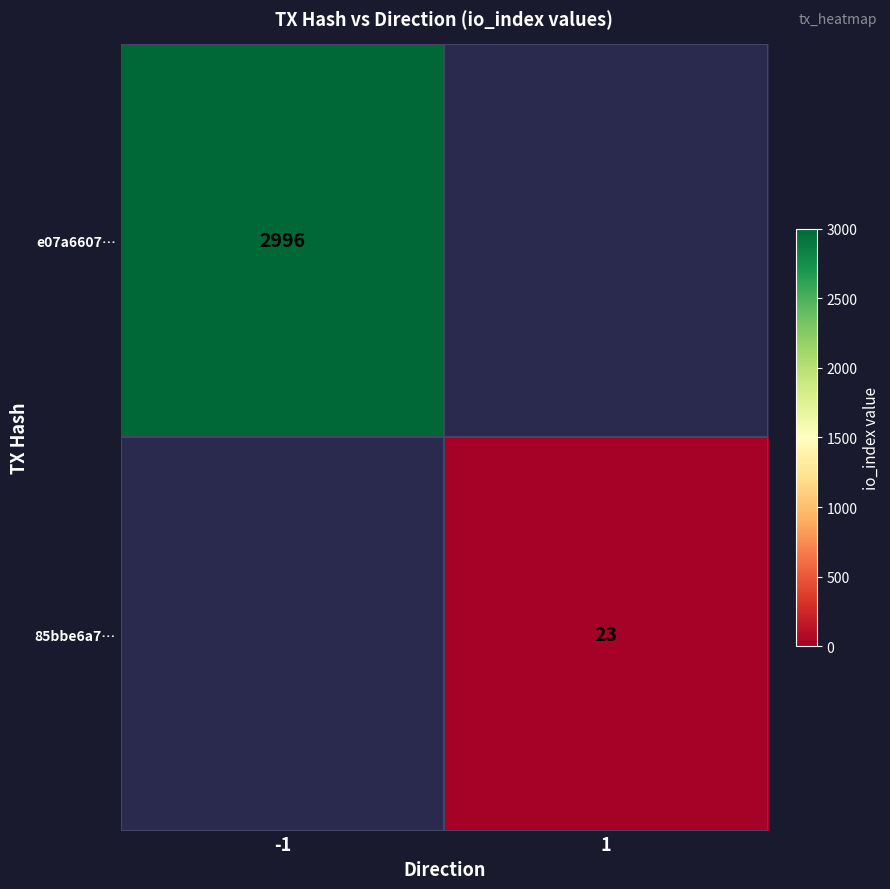

At how many categories does at least one series exceed 2535?

1